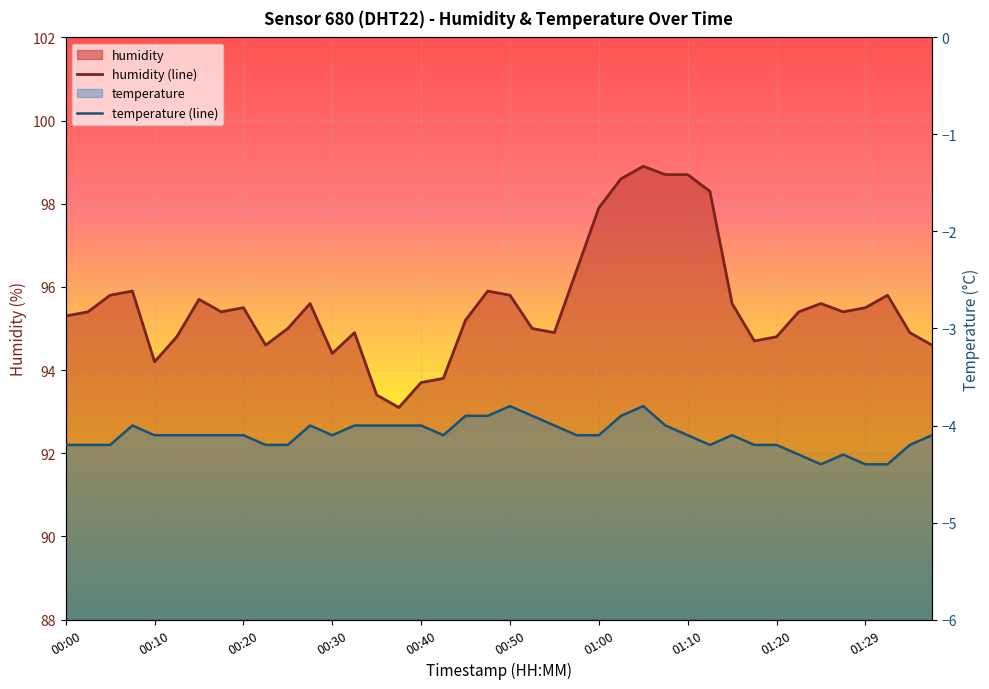

What is the sum of all values?

3823.1